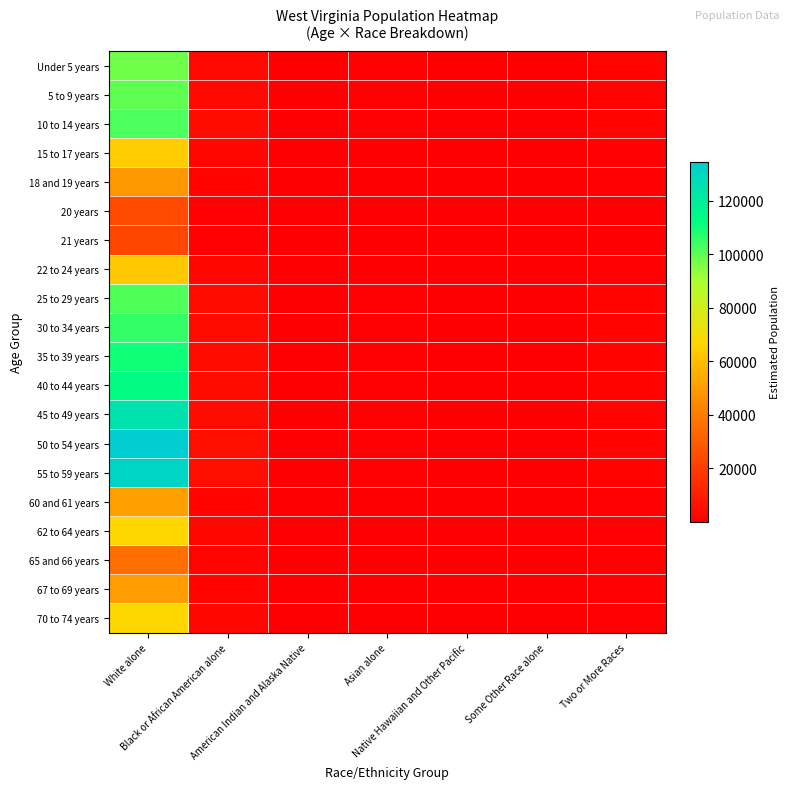

Rank the series at White alone from highest to lowest value.

50 to 54 years, 55 to 59 years, 45 to 49 years, 40 to 44 years, 35 to 39 years, 30 to 34 years, 10 to 14 years, 25 to 29 years, 5 to 9 years, Under 5 years, 70 to 74 years, 62 to 64 years, 15 to 17 years, 22 to 24 years, 60 and 61 years, 67 to 69 years, 18 and 19 years, 65 and 66 years, 20 years, 21 years